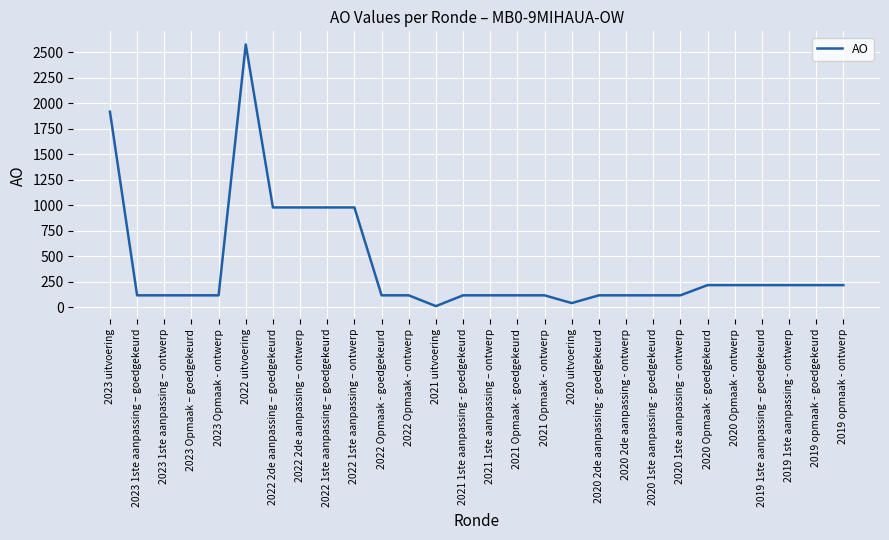

What is the difference between the maximum and minimum values?

2567